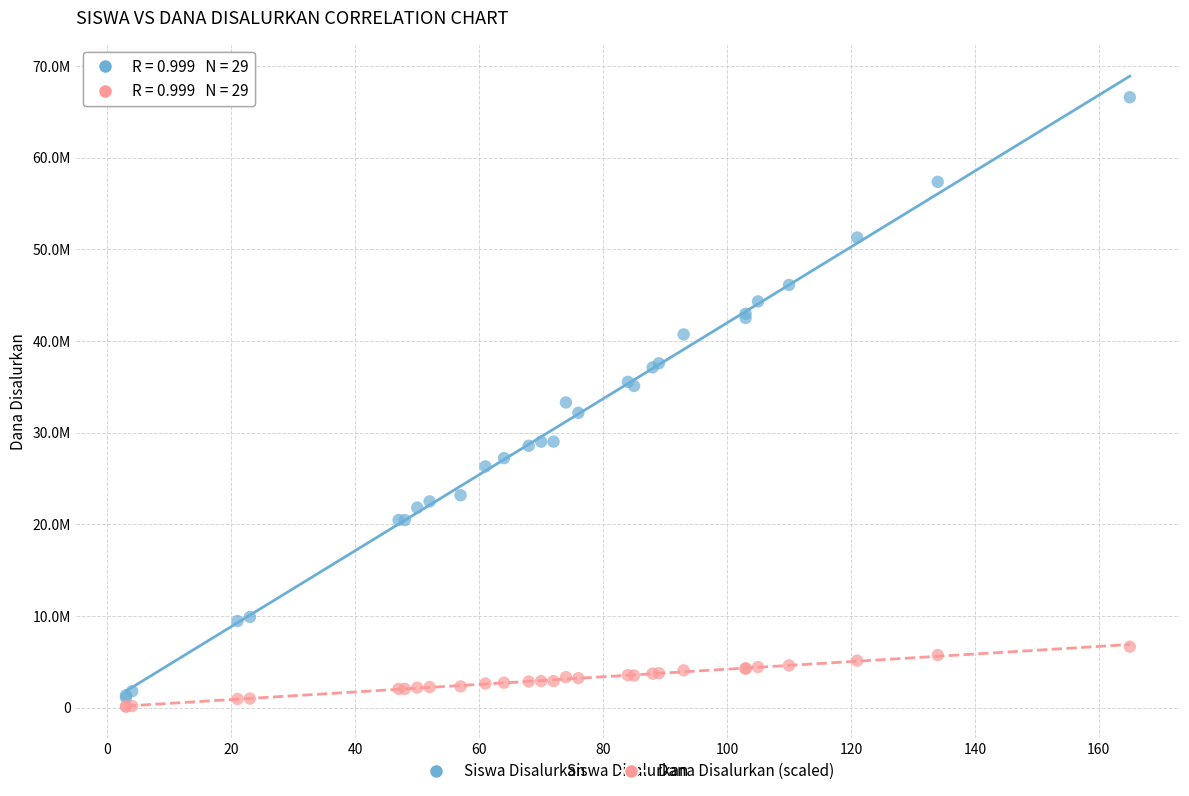

Which series contains the lowest Y value?

Dana Disalurkan (scaled)